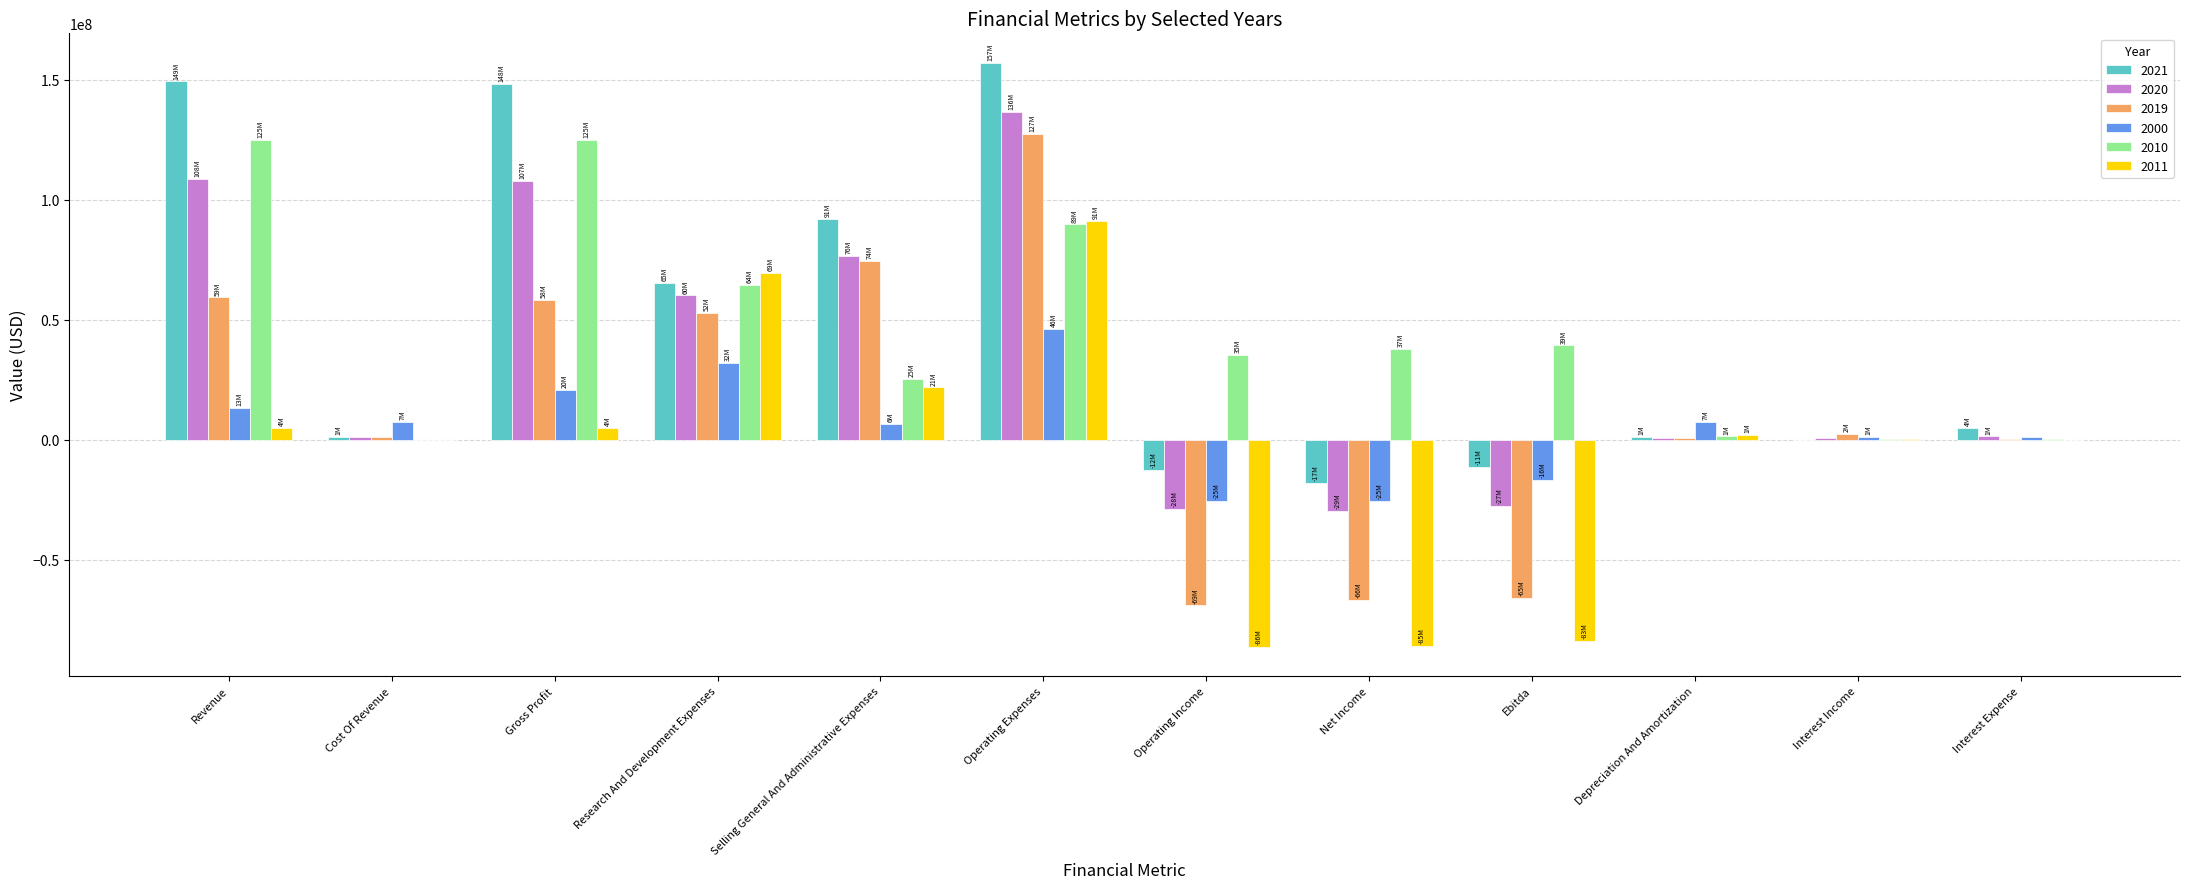

The 2019 series shows 32748510 at Selling General And Administrative Expenses. True or false?

False